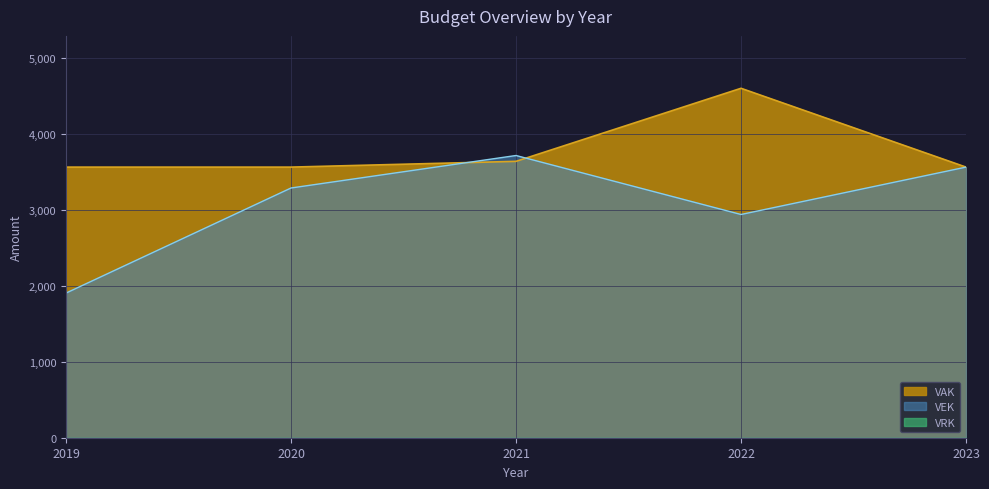

True or false: VAK and VEK intersect in this chart.

True